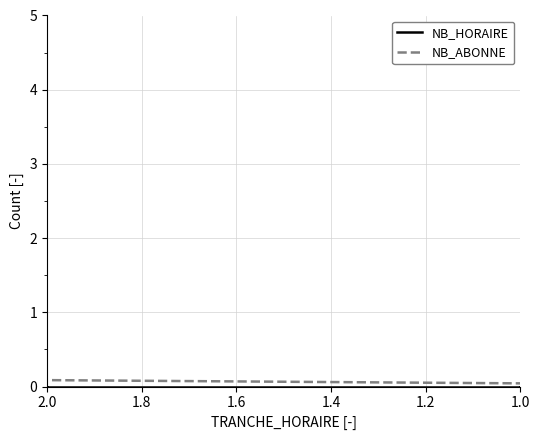

What are all the series names shown in the legend?

NB_HORAIRE, NB_ABONNE